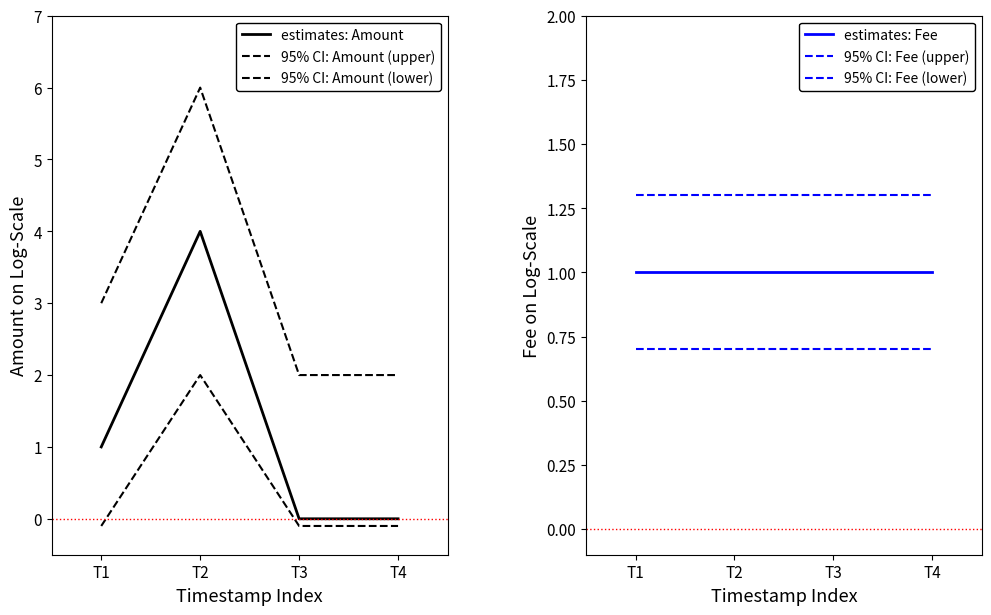

How many interior local peaks does the 95% CI: Amount (upper) series have?

1